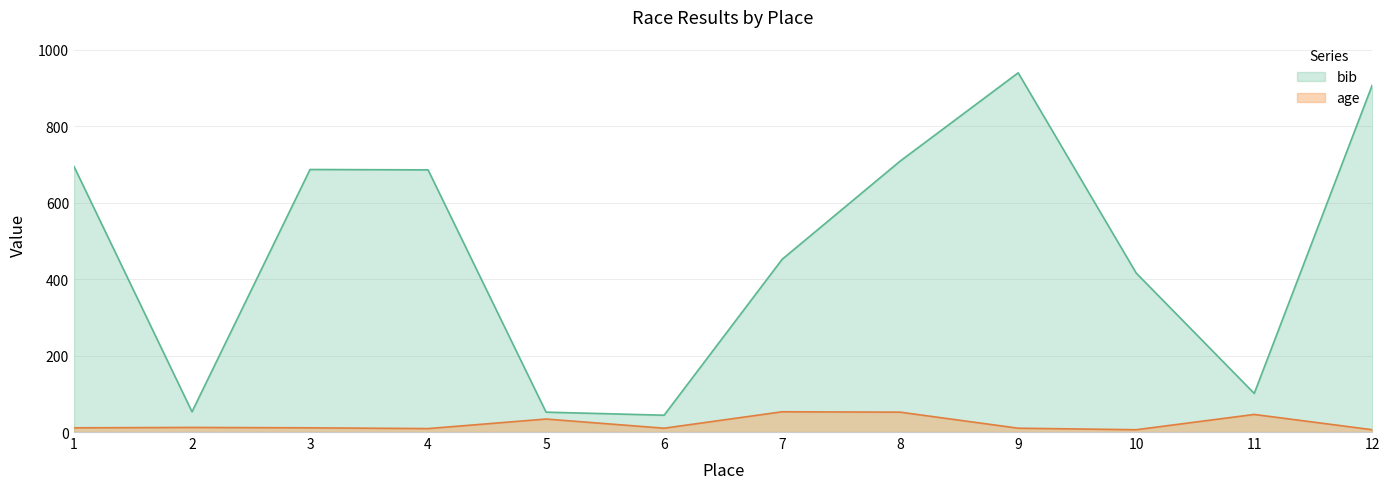

What is the minimum value shown in the chart?

6